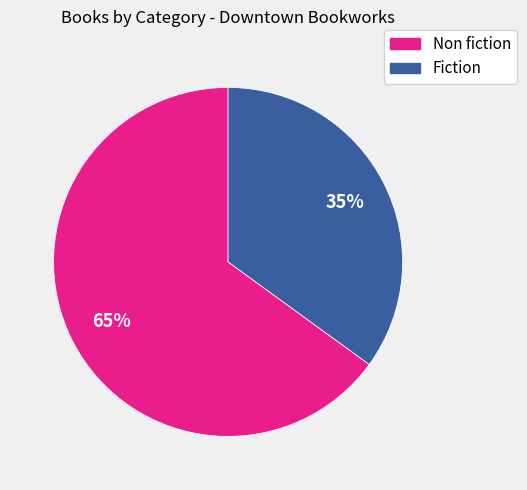

To the nearest percent, what is the difference between the Non fiction and Fiction slice percentages?

30%